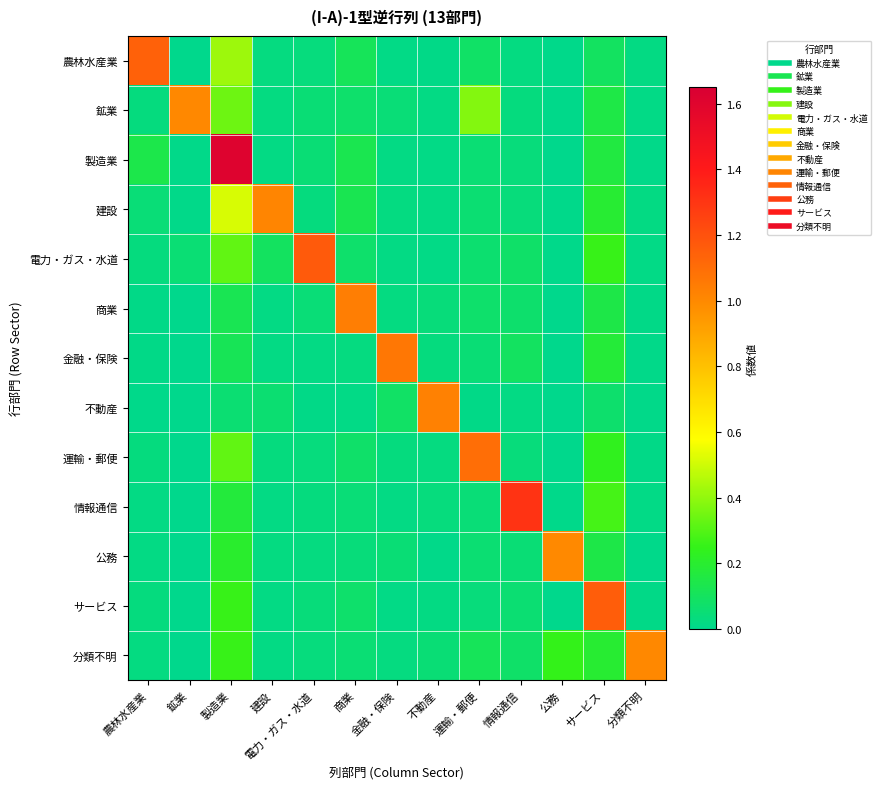

What is the total value across all series at 運輸・郵便?

2.1